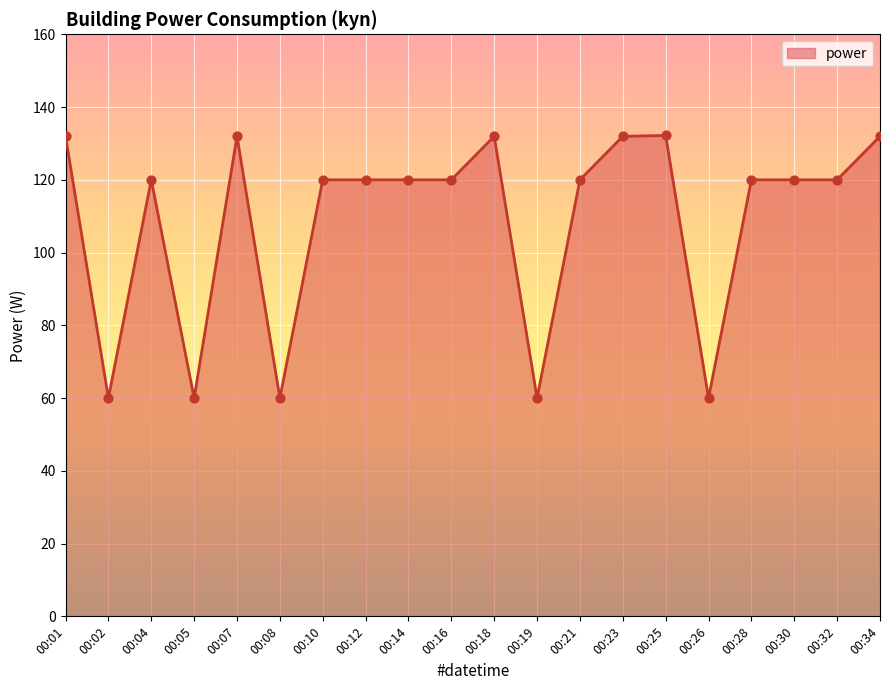

What is the change in value from 00:08 to 00:21?

+60.0